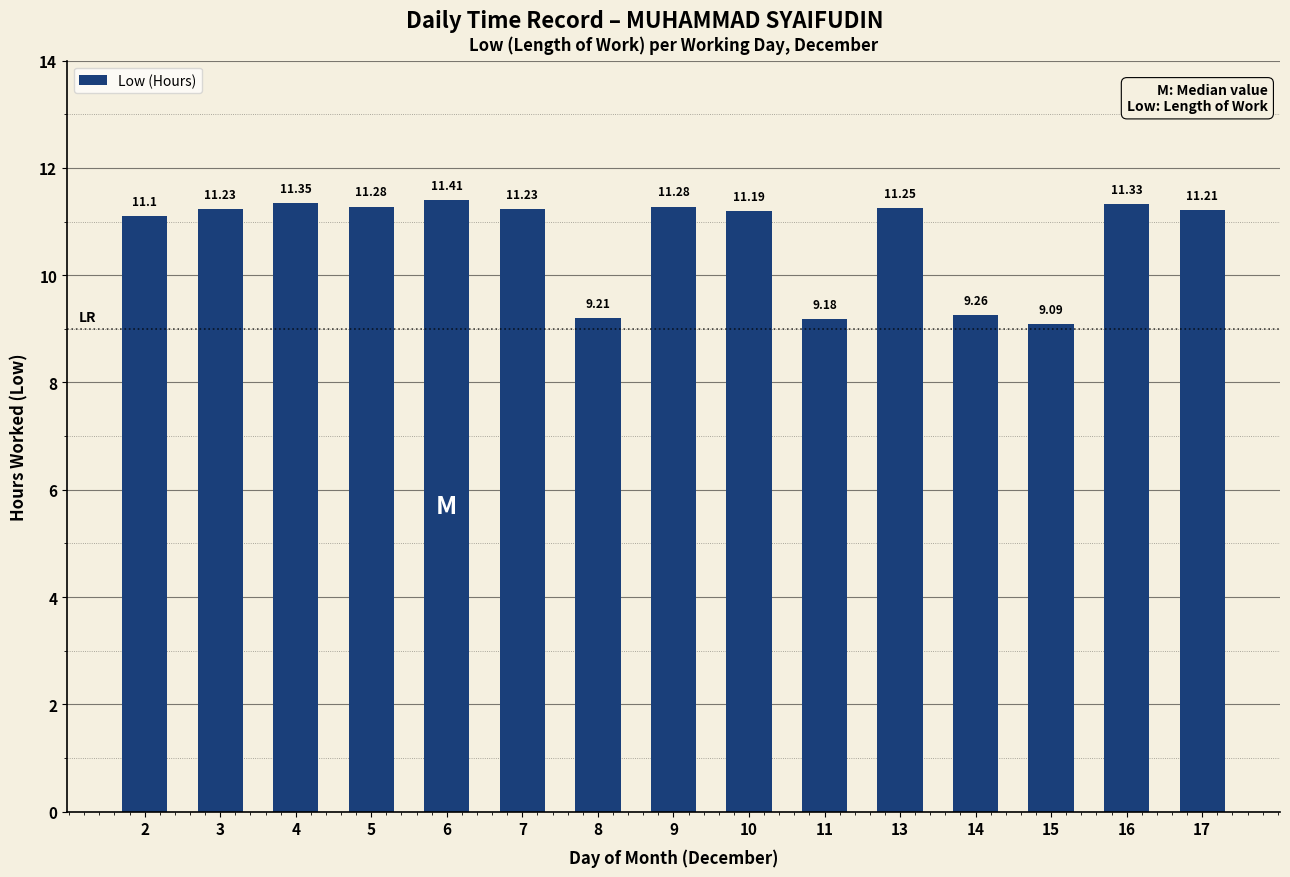

True or false: the data shows 11.2 at 3.

True